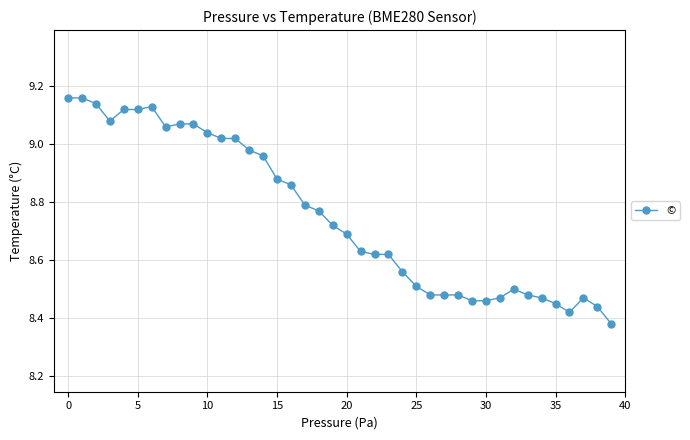

True or false: there are more than 2 points higher than both neighbors.

True